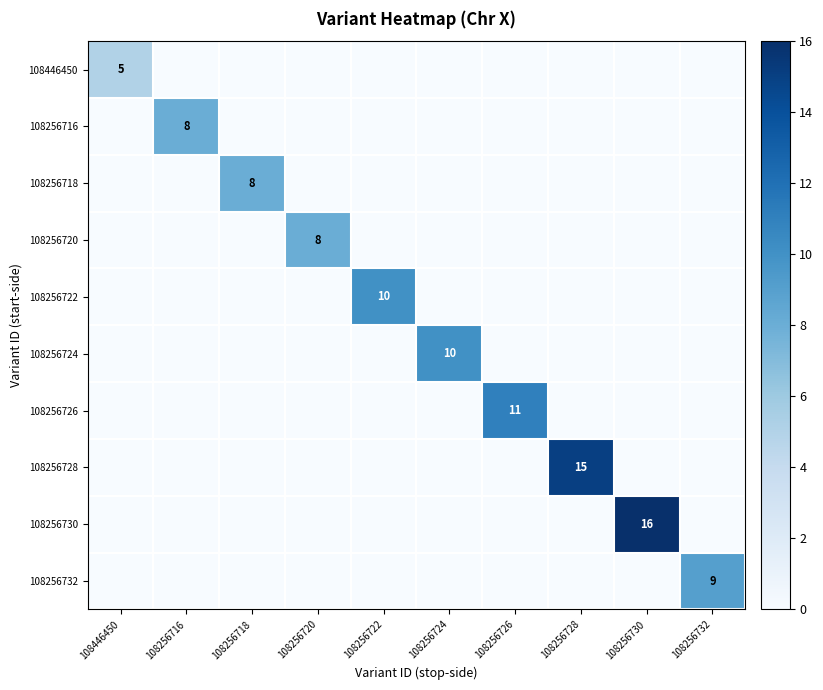

The 108256724 series shows 4 at 108256716. True or false?

False